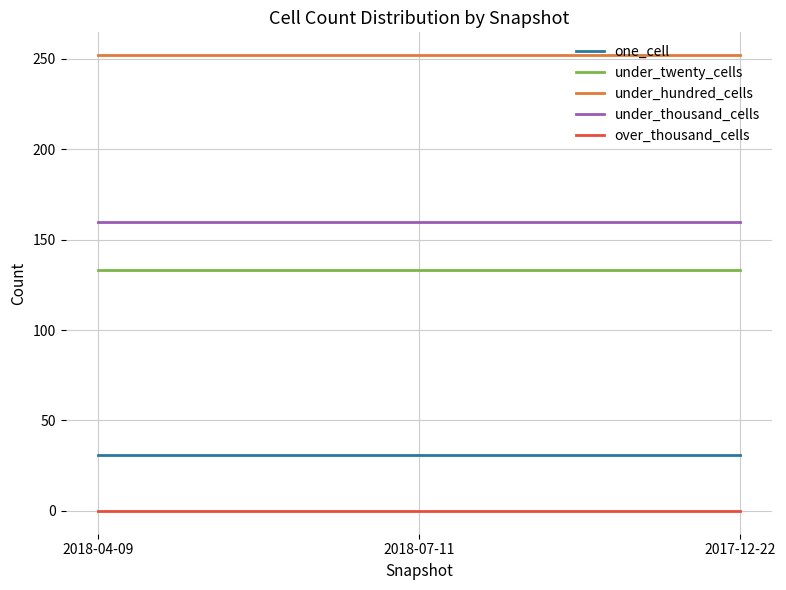

What is the lowest value of the under_thousand_cells series?

160